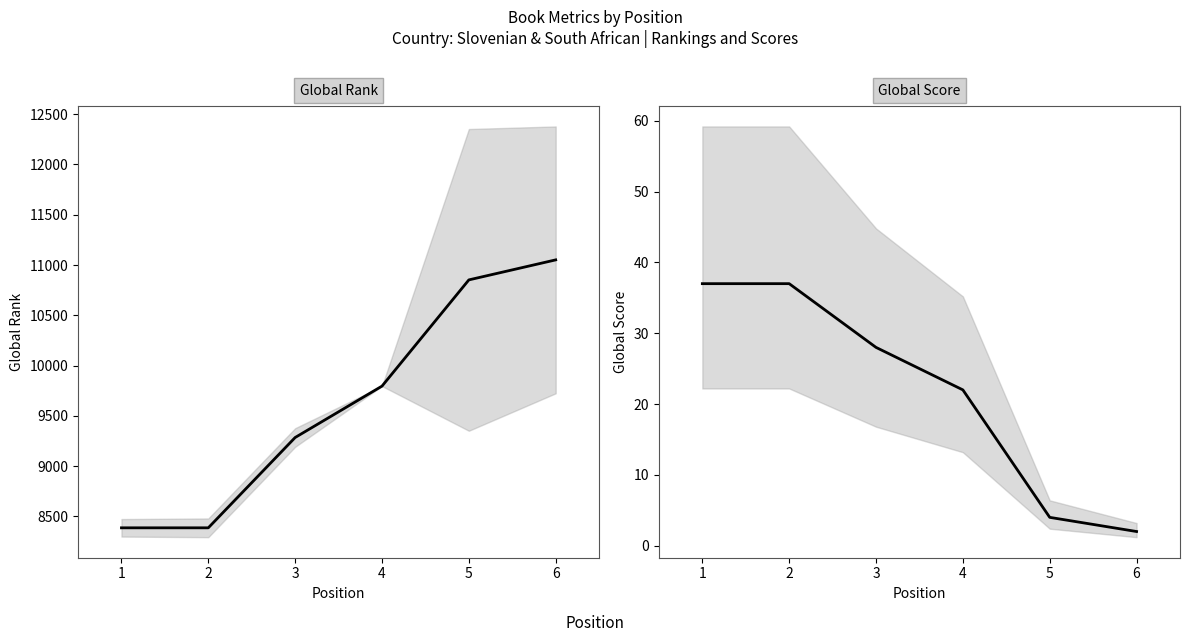

What is the greatest value displayed?

11051